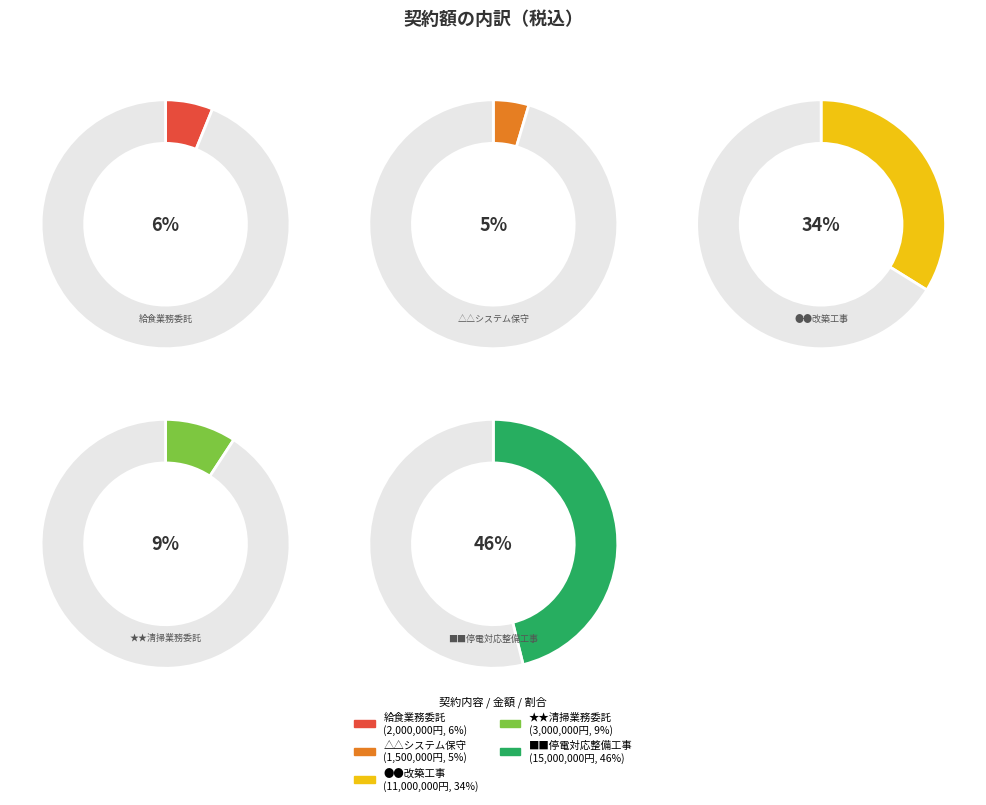

To the nearest percent, what is the average slice percentage?

20%